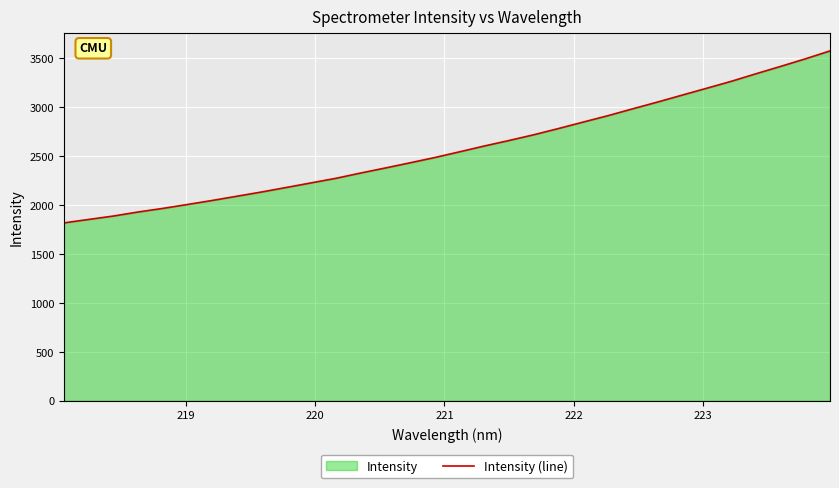

What is the minimum value shown in the chart?

1817.9